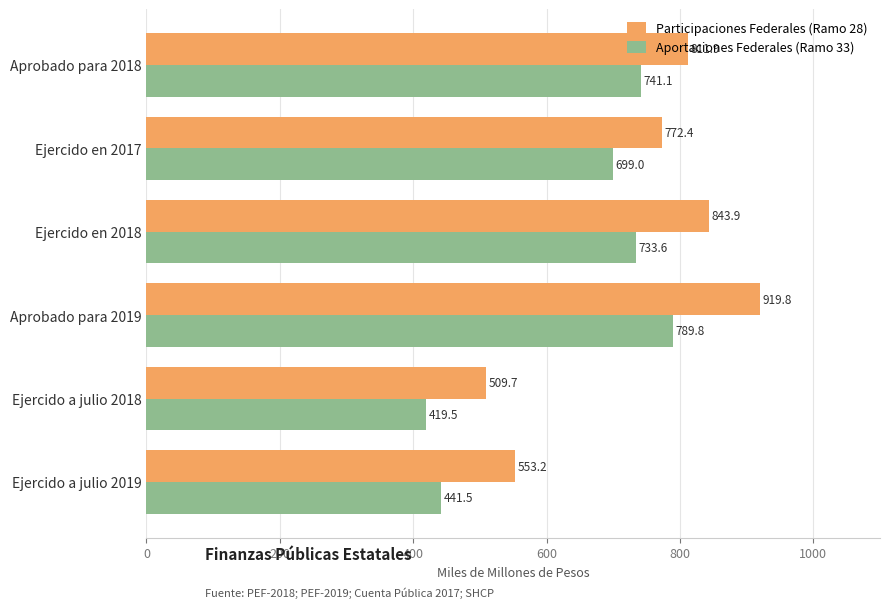

List the series in order of their peak value, lowest first.

Aportaciones Federales (Ramo 33), Participaciones Federales (Ramo 28)